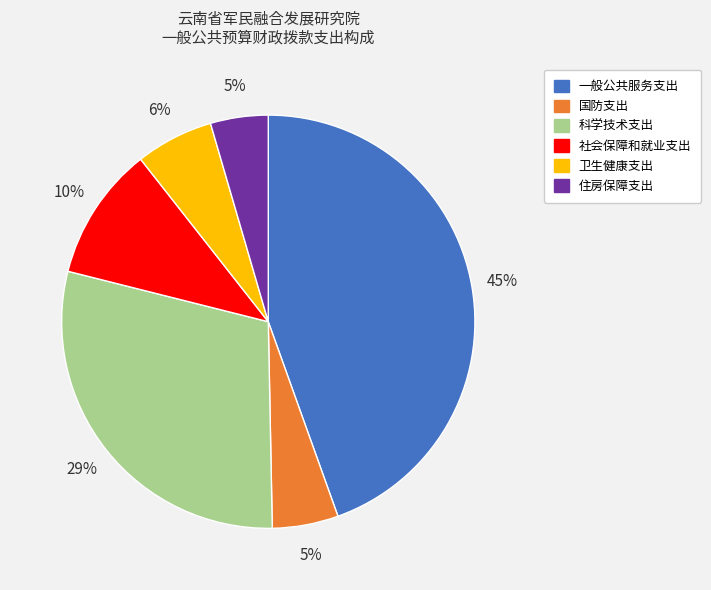

The 国防支出 slice represents 17% of the pie. True or false?

False